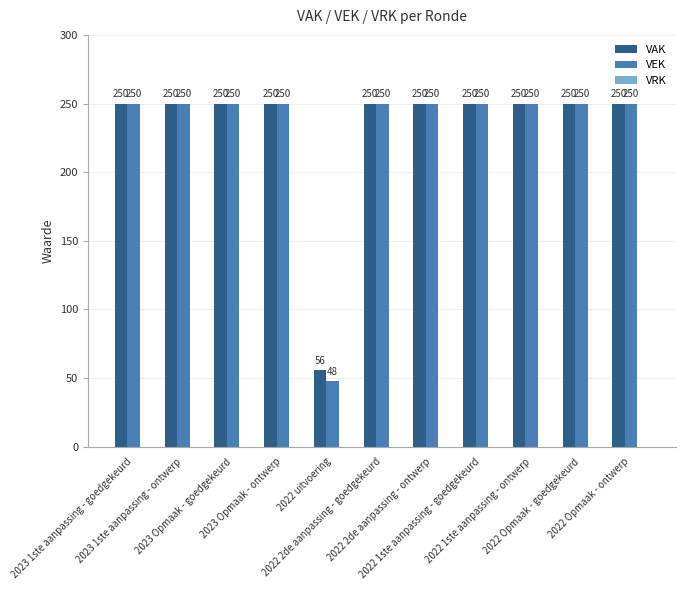

Count the number of categories in the chart.

11